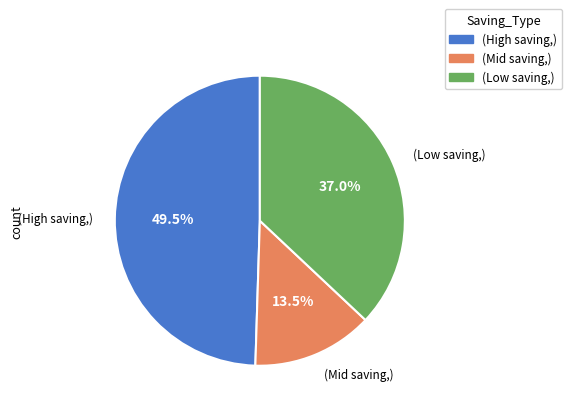

To the nearest percent, what is the difference between the largest and smallest slice percentages?

36%